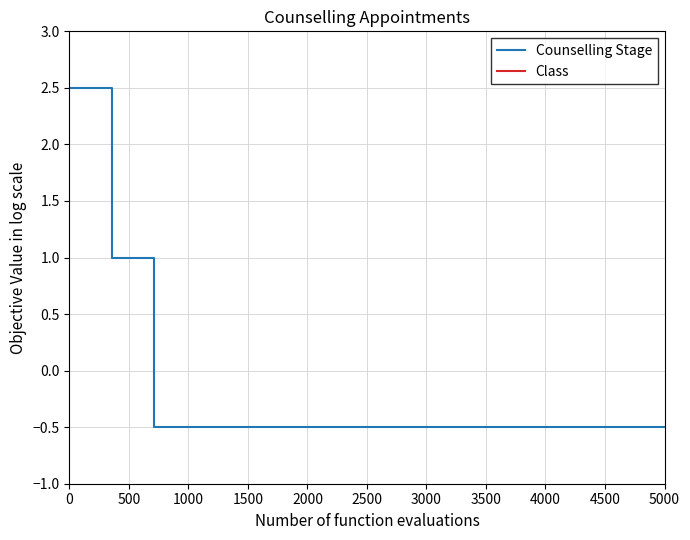

True or false: Class and Counselling Stage intersect in this chart.

False